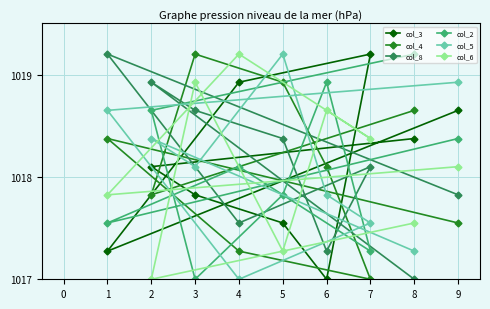

Count the number of data series in this chart.

6